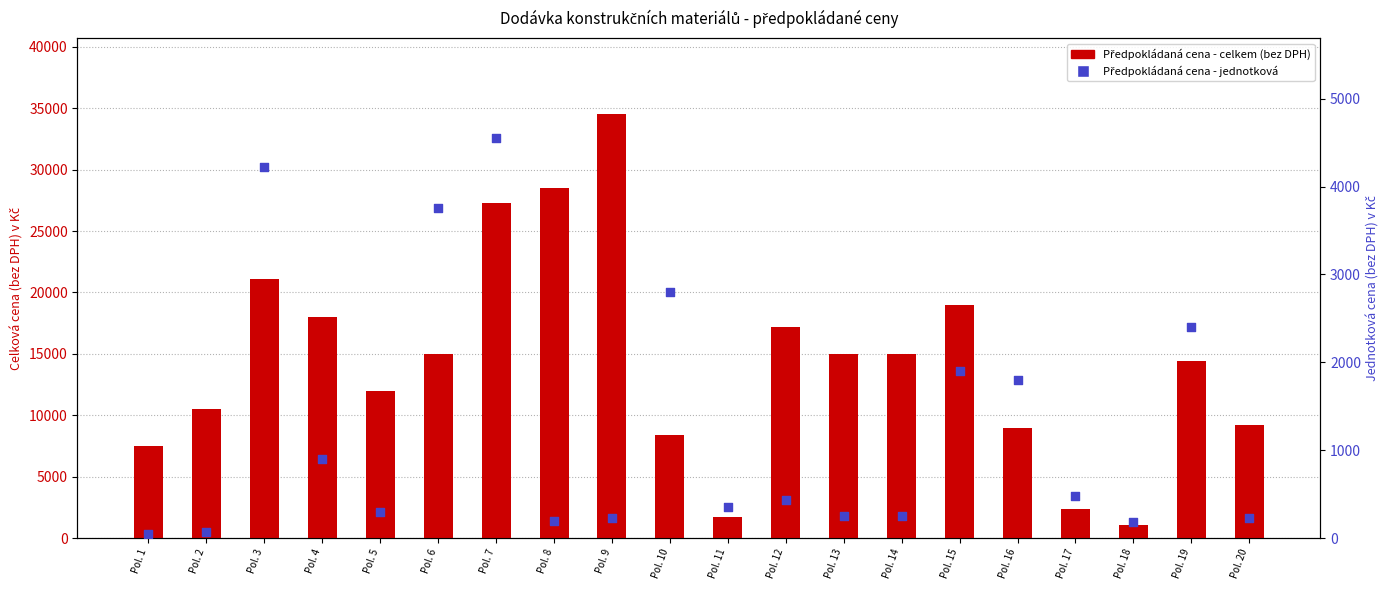

Which series contains the highest Y value?

Předpokládaná cena - celkem (bez DPH)